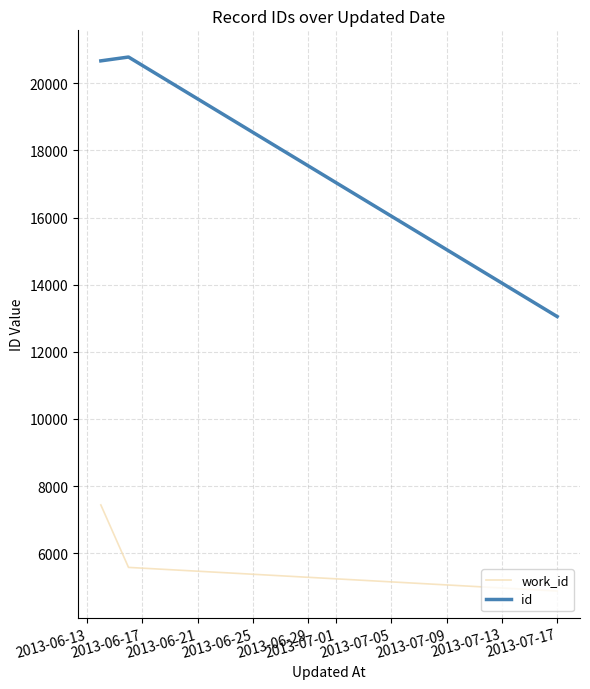

Reading right to left, what are all the values shown in this chart?

work_id: 4875	5579	7439
id: 13050	20780	20666